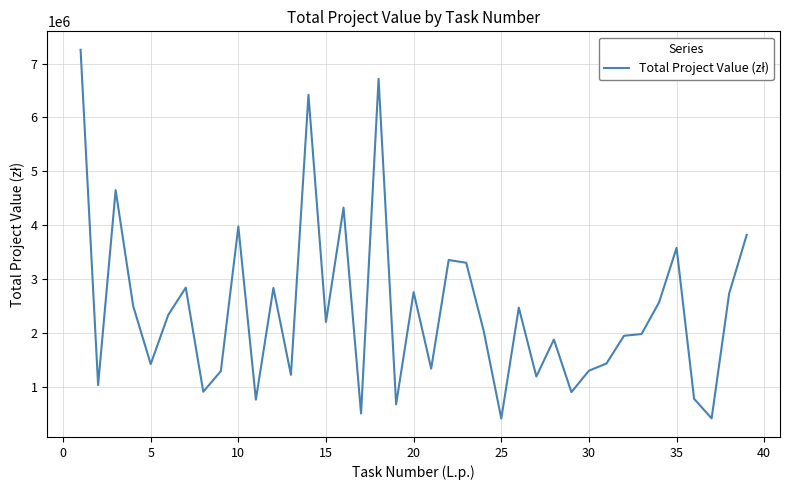

What is the difference between the maximum and minimum values?

6847102.7